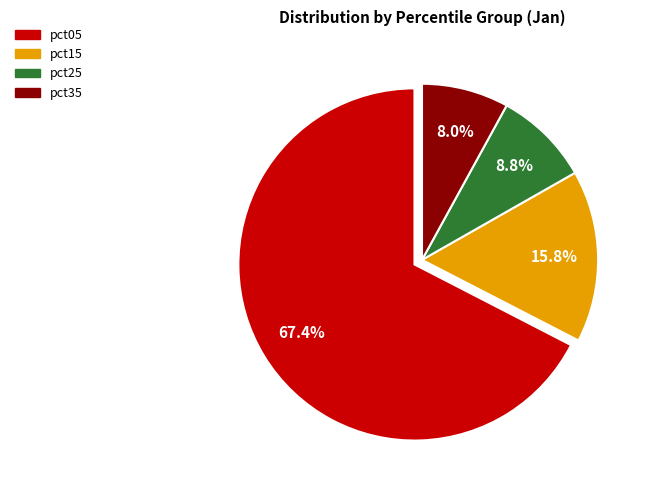

Does any single category account for the majority?

Yes